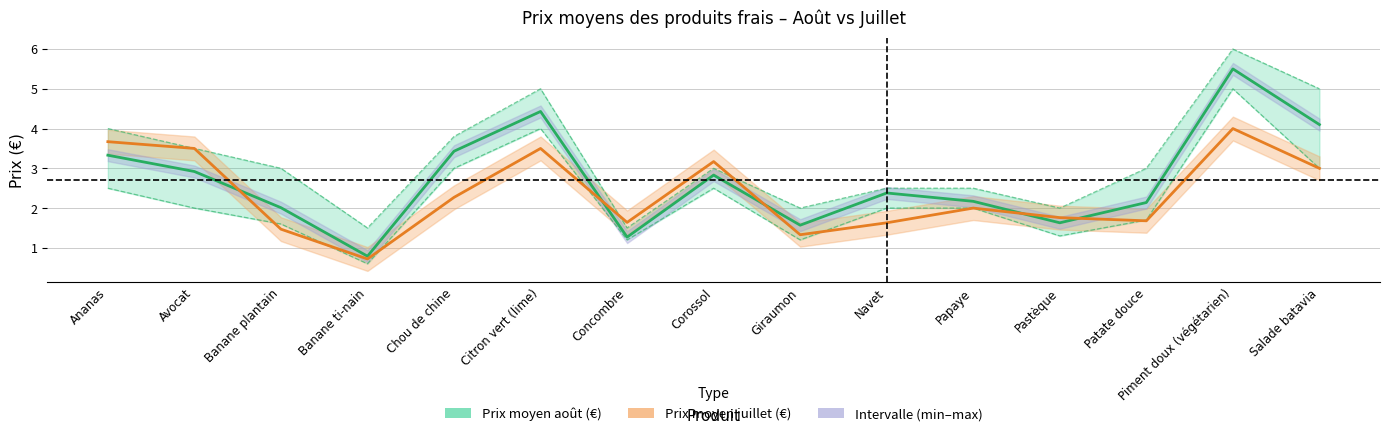

At how many categories does at least one series exceed 1?

15